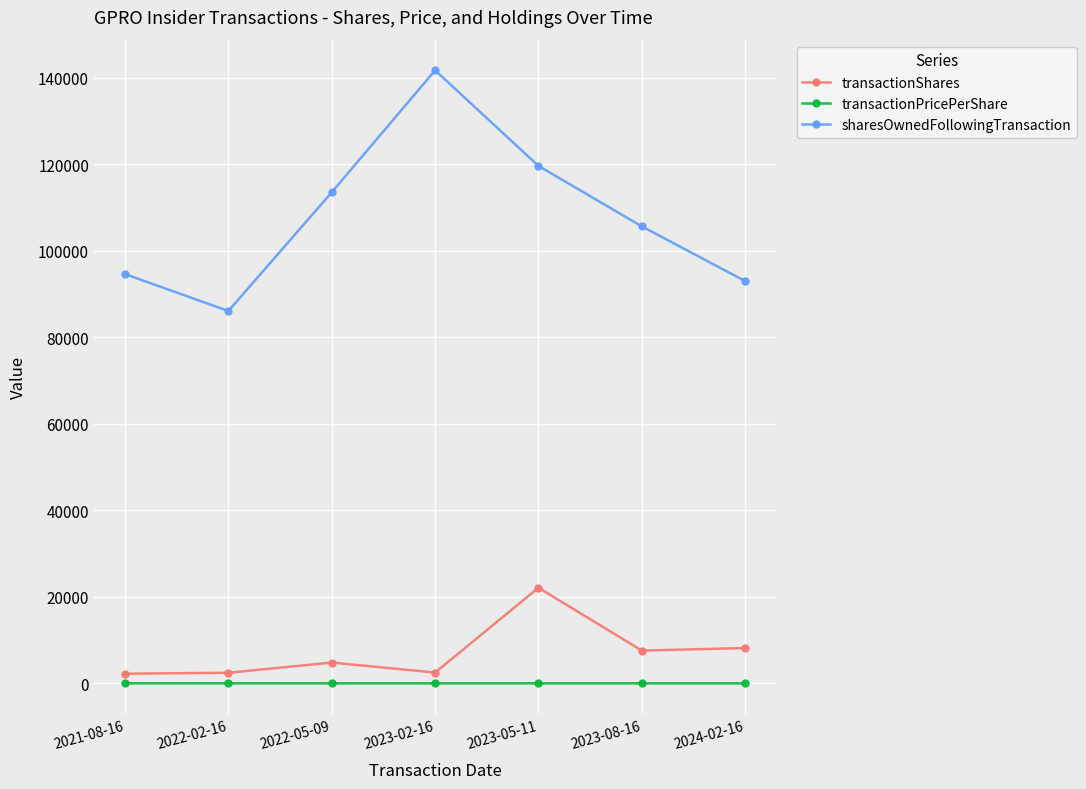

True or false: transactionShares has more than 0 interior local peaks.

True